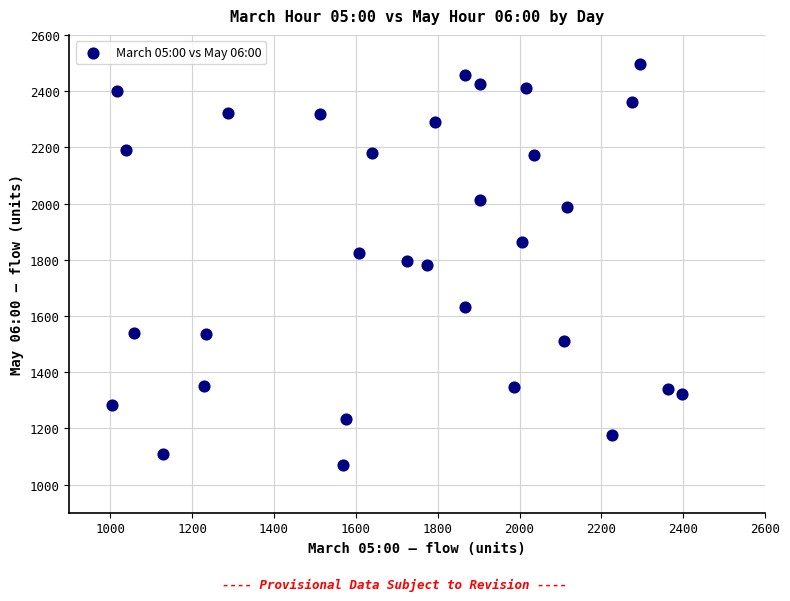

What is the range of X values (max minus min)?

1395